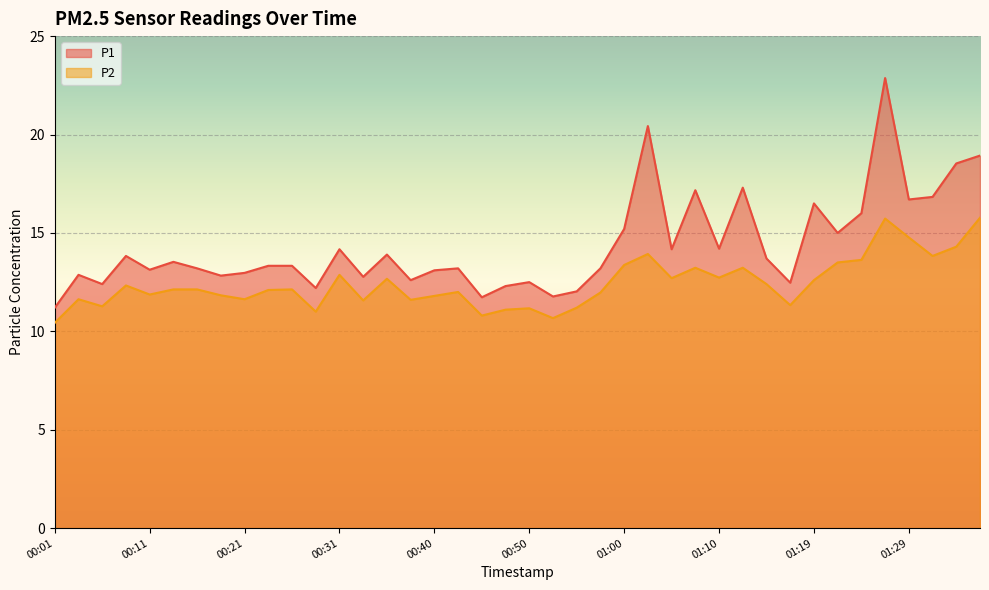

Is the value of P2 at 00:23 greater than the value of P1 at 01:27?

No